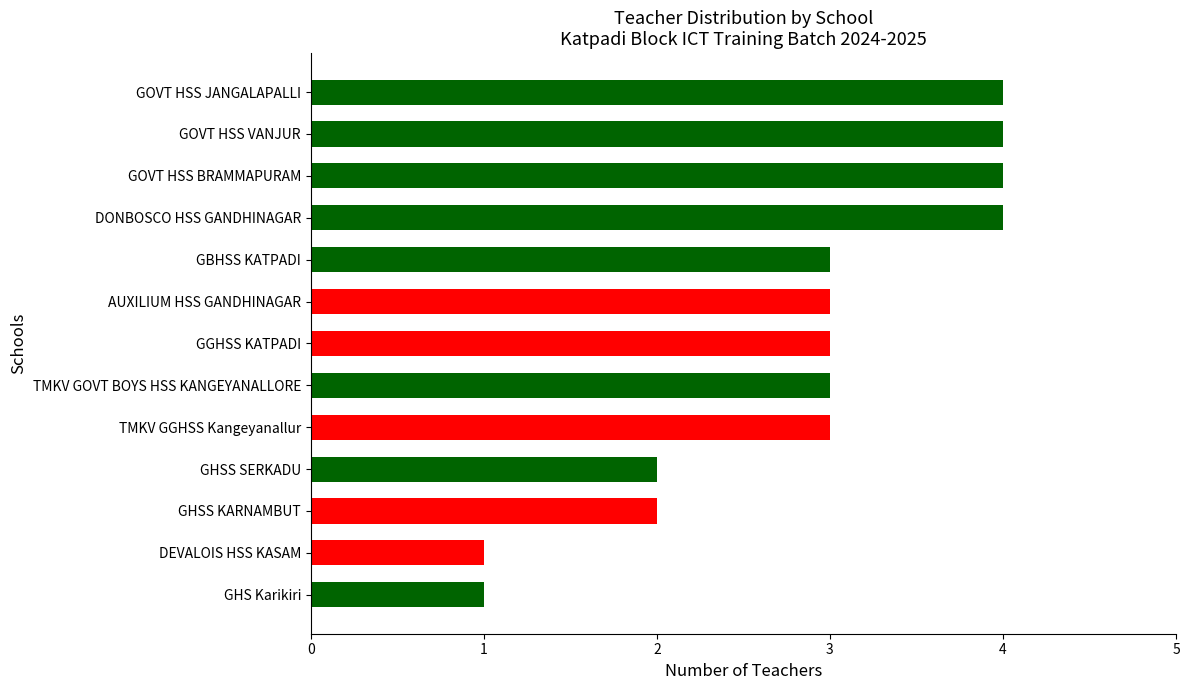

Read the value at GOVT HSS VANJUR.

4